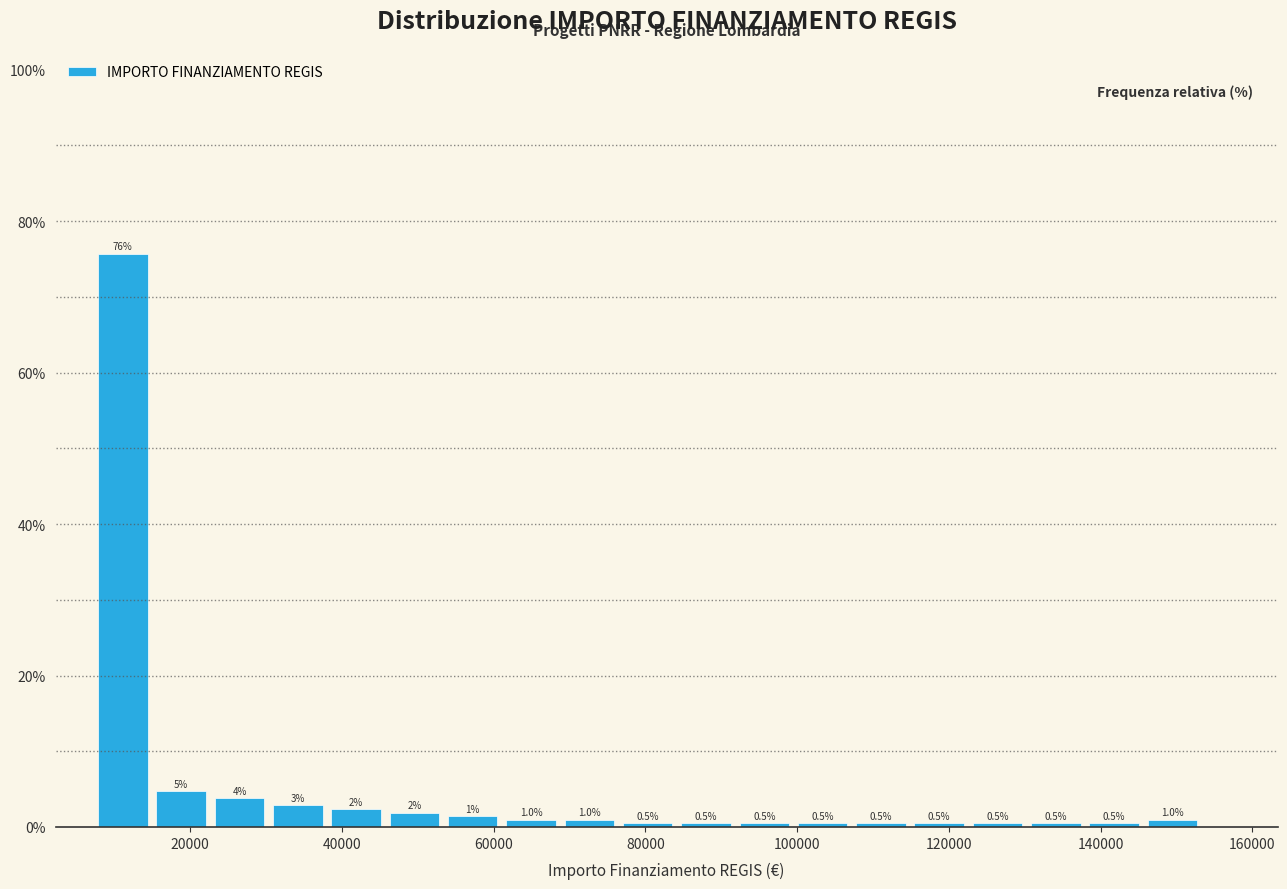

Read against the x-axis, roughly where is the centre of the tallest bar?

12000